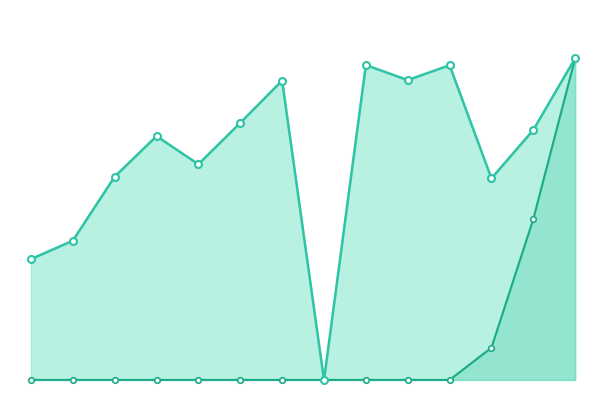

How many data points in Issue # are above 77?

7